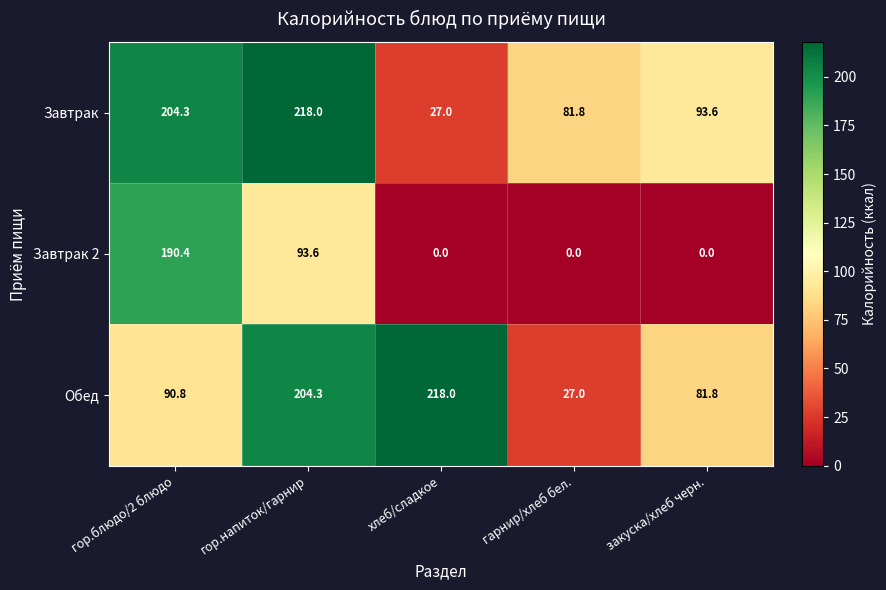

Read the Обед value at хлеб/сладкое.

218.0